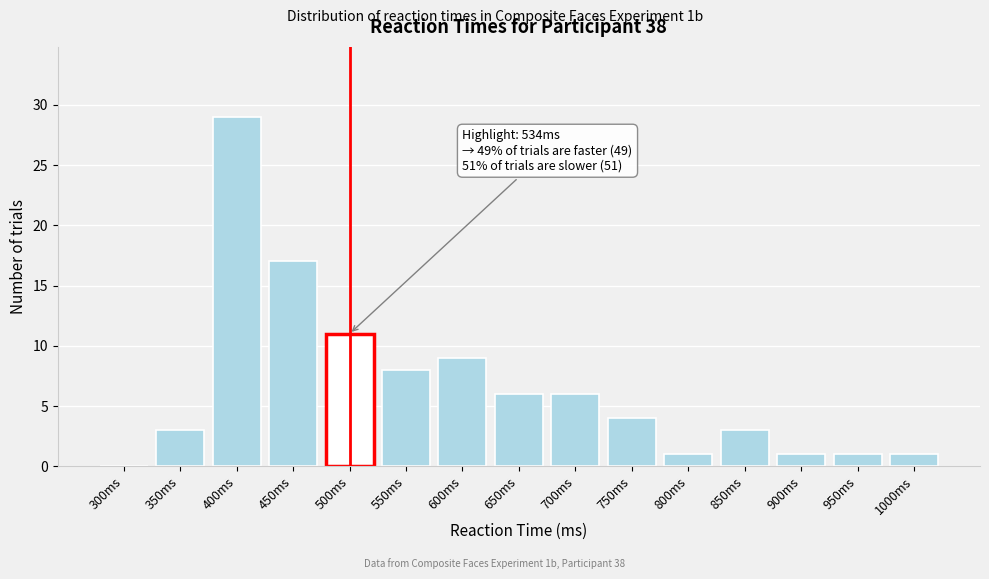

Reading right to left, list all the values displayed in this chart.

1000ms=1	950ms=1	900ms=1	850ms=3	800ms=1	750ms=4	700ms=6	650ms=6	600ms=9	550ms=8	500ms=11	450ms=17	400ms=29	350ms=3	300ms=0